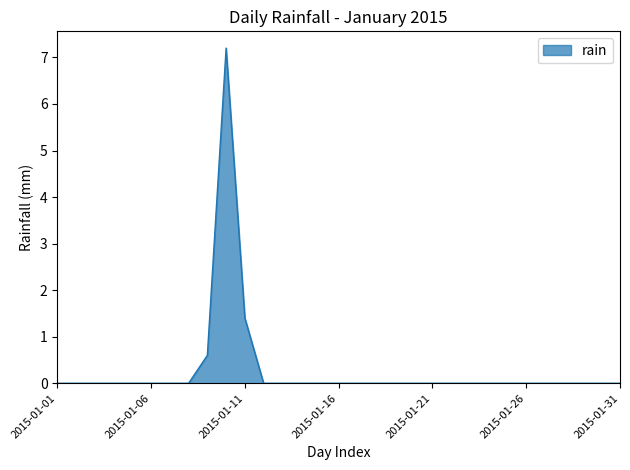

What is the difference between the second highest and second lowest values?

1.4